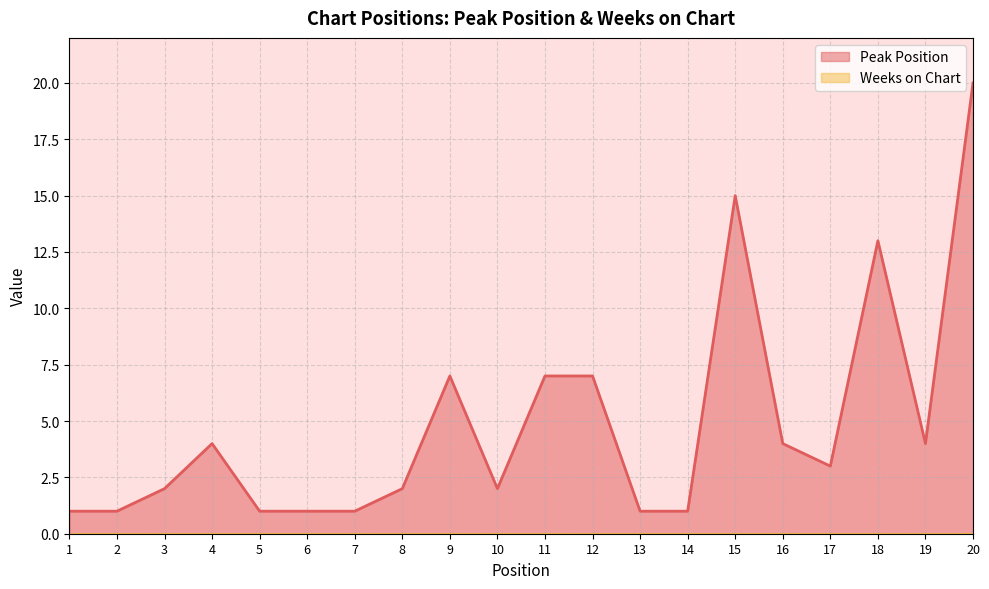

What is the average value?

5